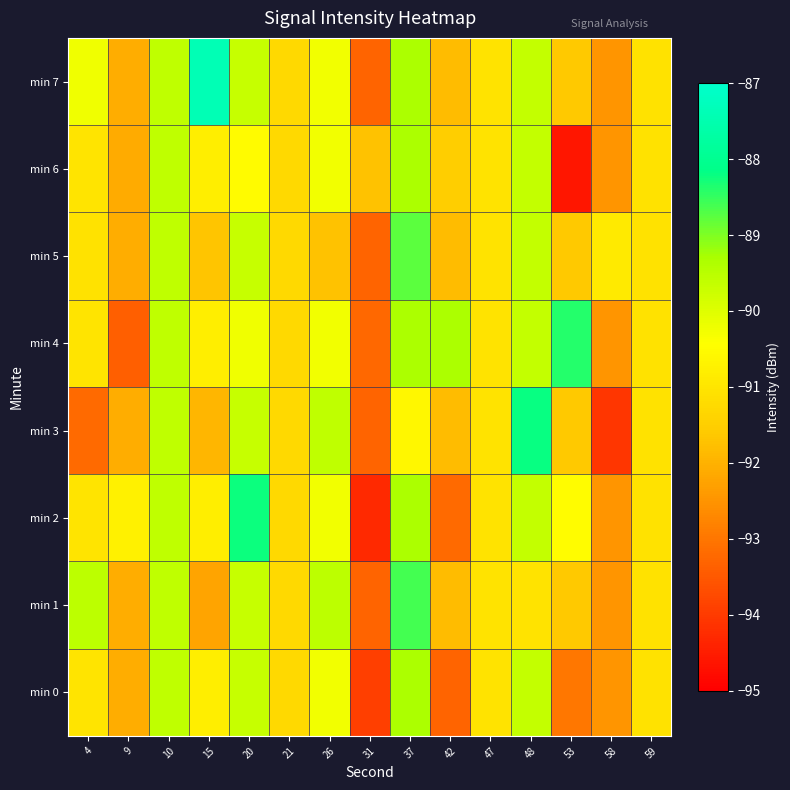

Rank the series at 37 from lowest to highest value.

min 3, min 0, min 2, min 4, min 6, min 7, min 5, min 1